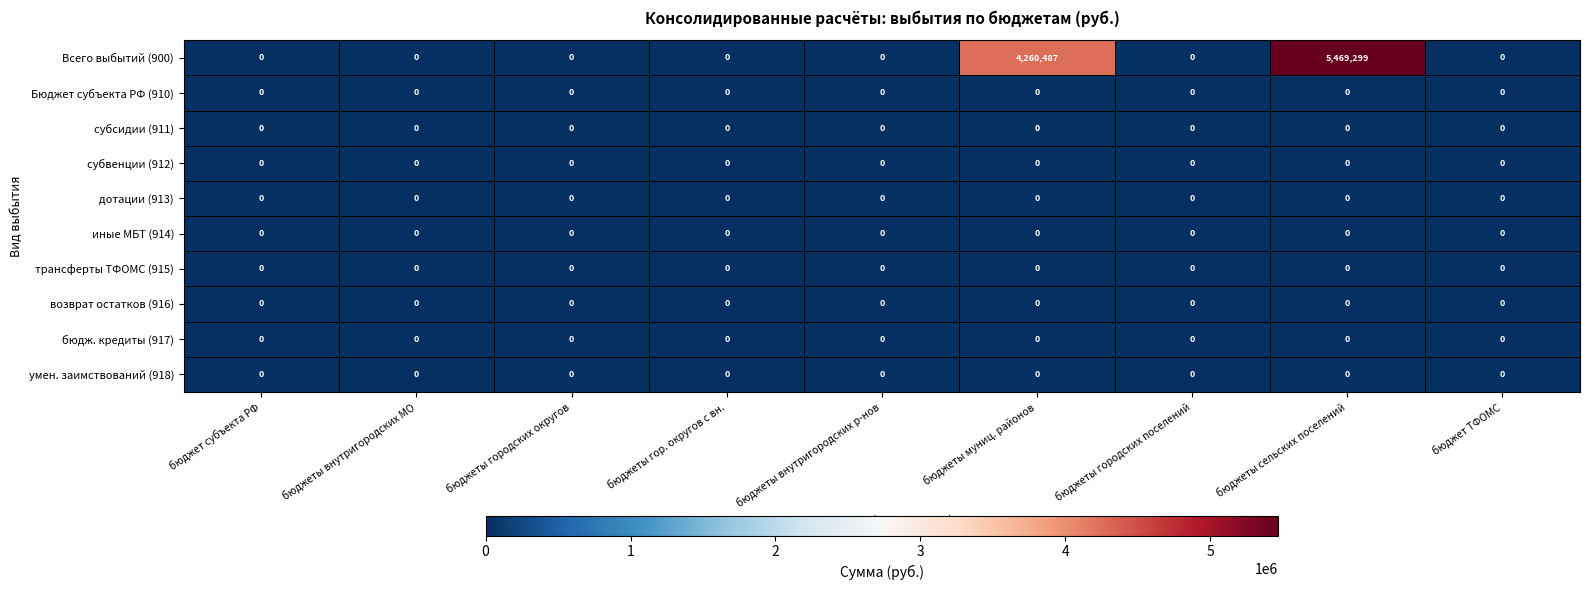

Count the number of data series in this chart.

10